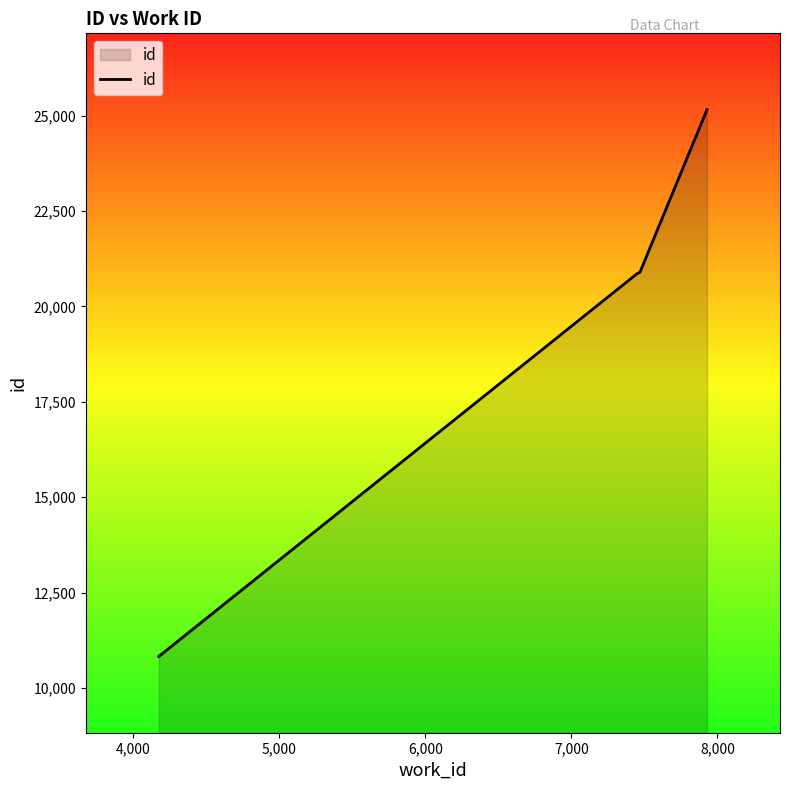

How many categories are shown in the chart?

4